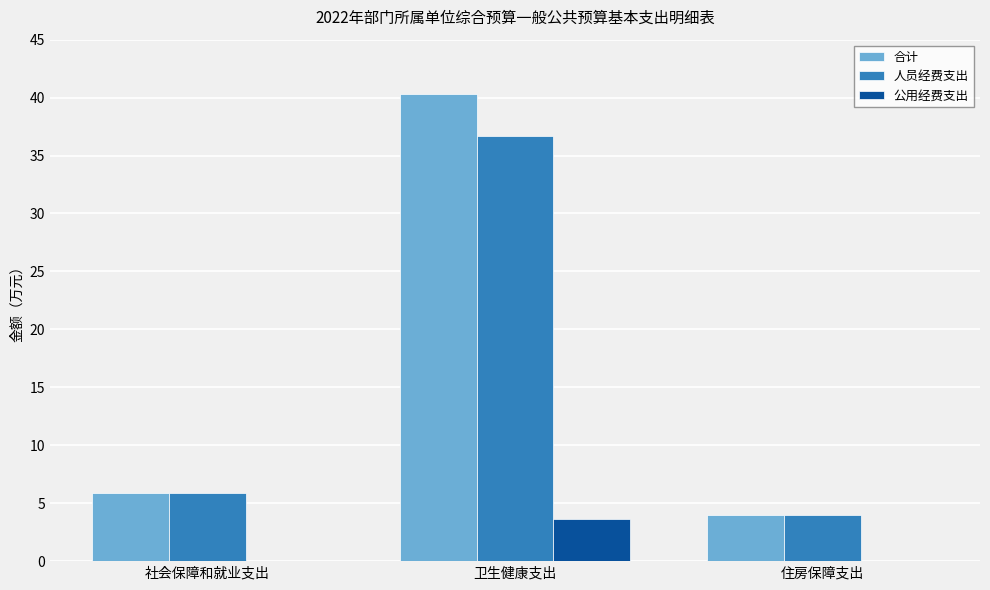

True or false: 人员经费支出 has a value of 5.9 at 社会保障和就业支出.

True